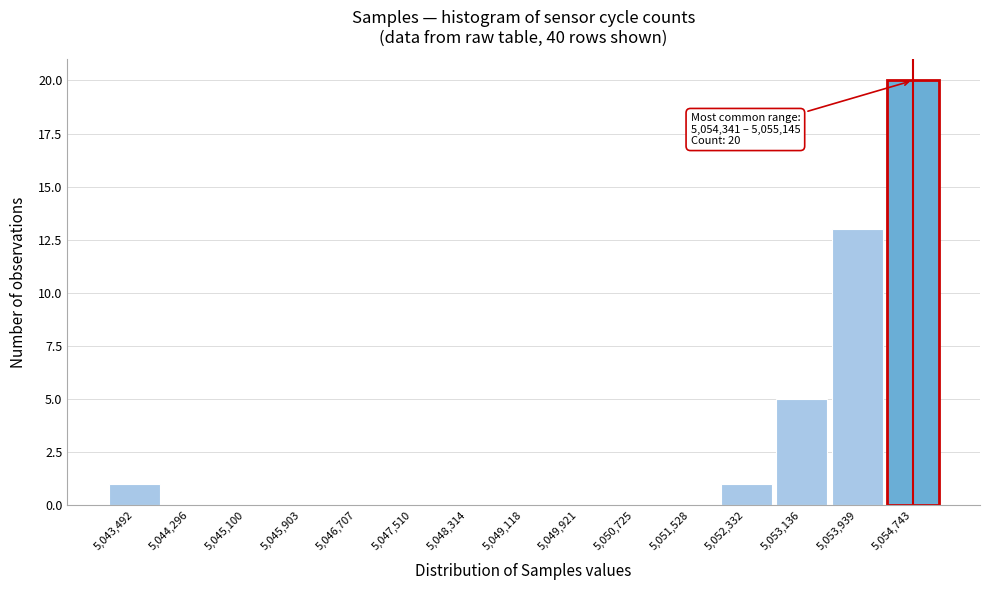

Over which range of the x-axis is the bar tallest?

5054300 to 5055100